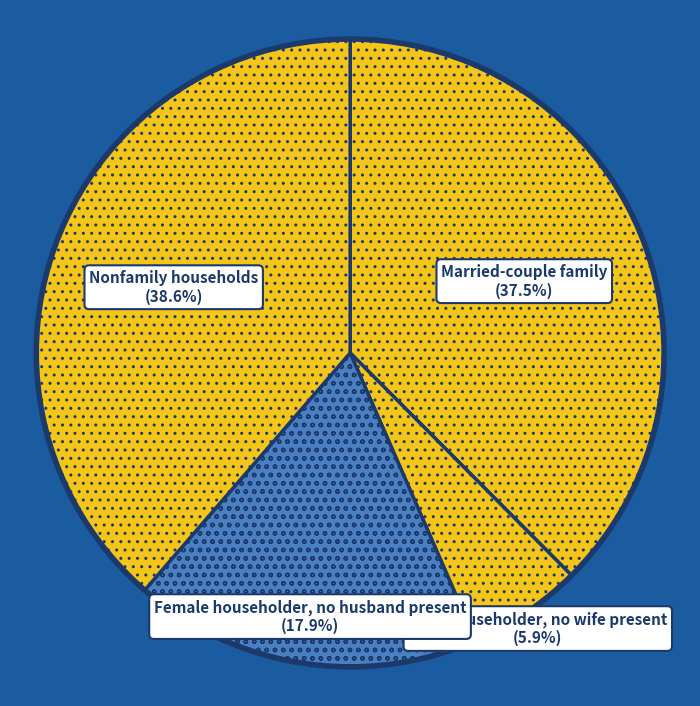

How many segments does this pie chart have?

4